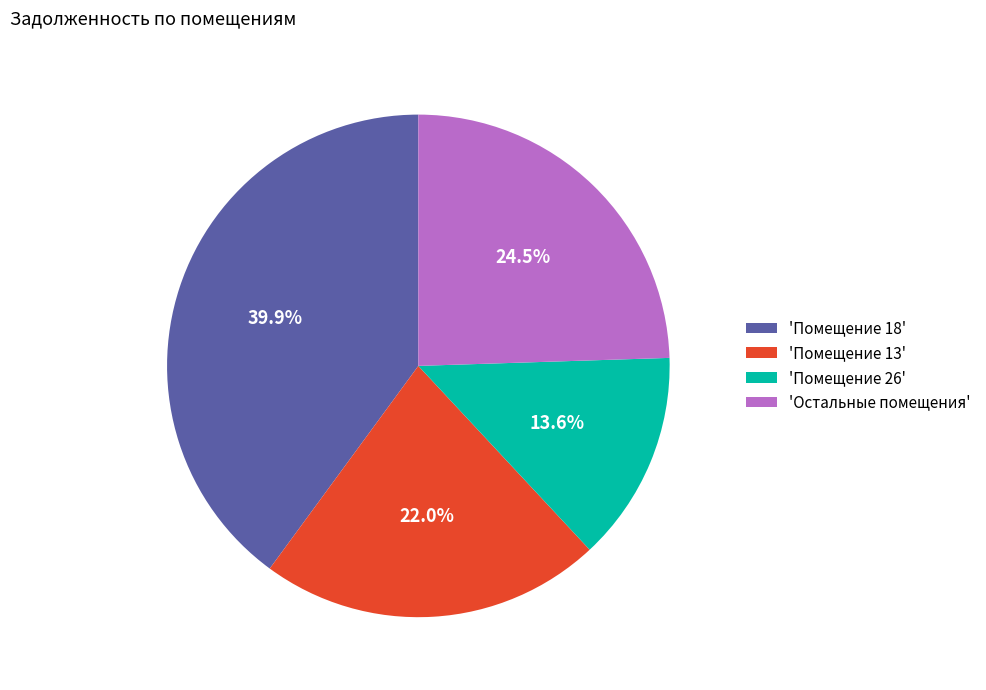

Is there any slice that represents more than half of the pie?

No